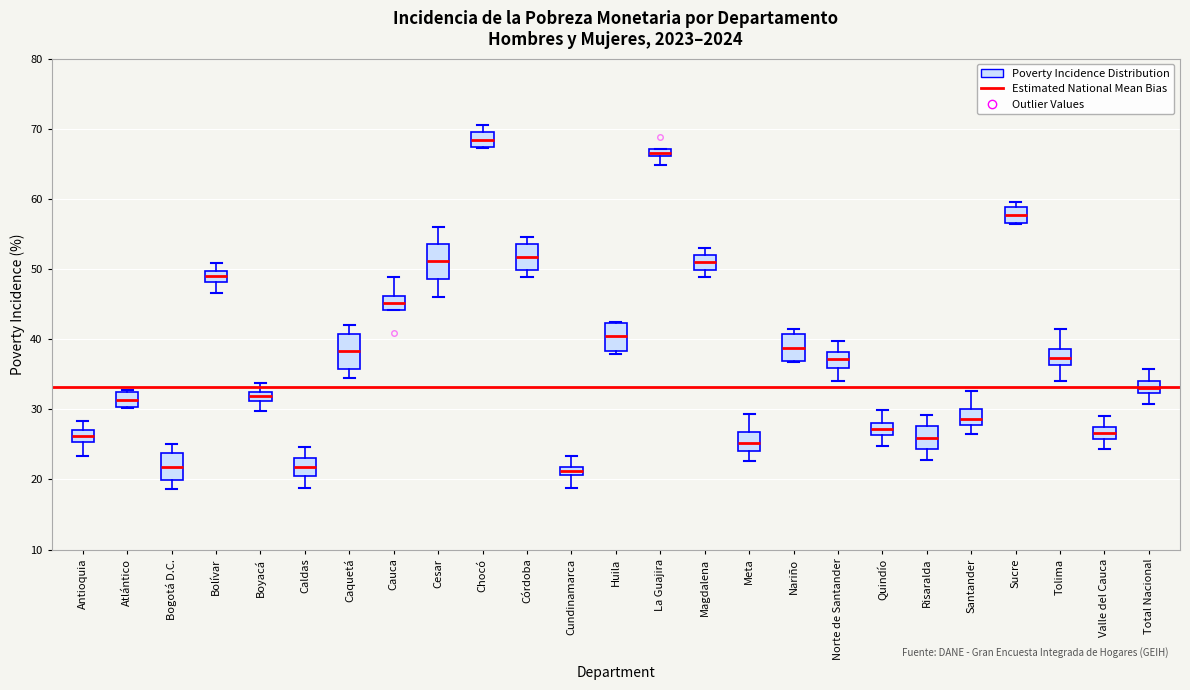

Which box has the highest median line?

Chocó